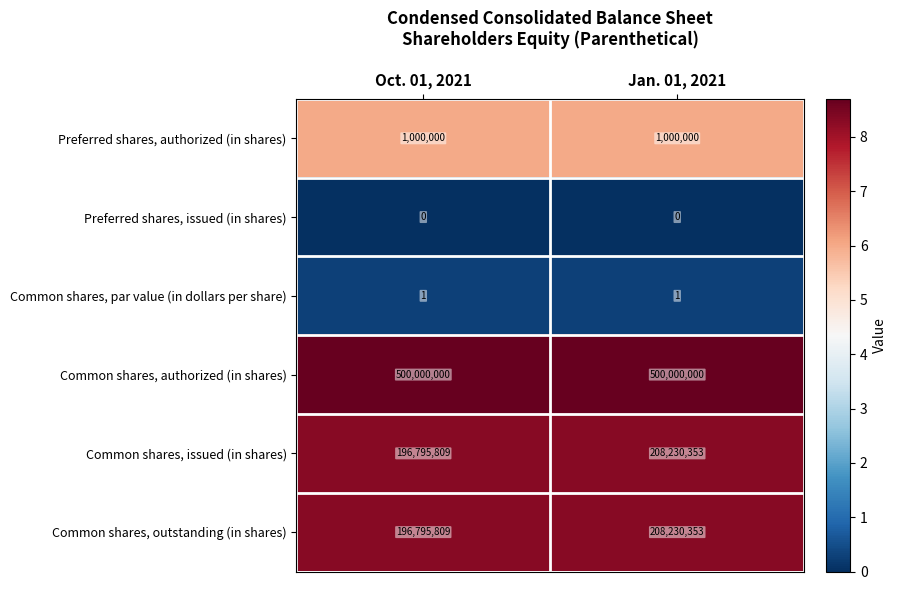

List the labels in order of Common shares, issued (in shares) value, smallest first.

Oct. 01, 2021, Jan. 01, 2021